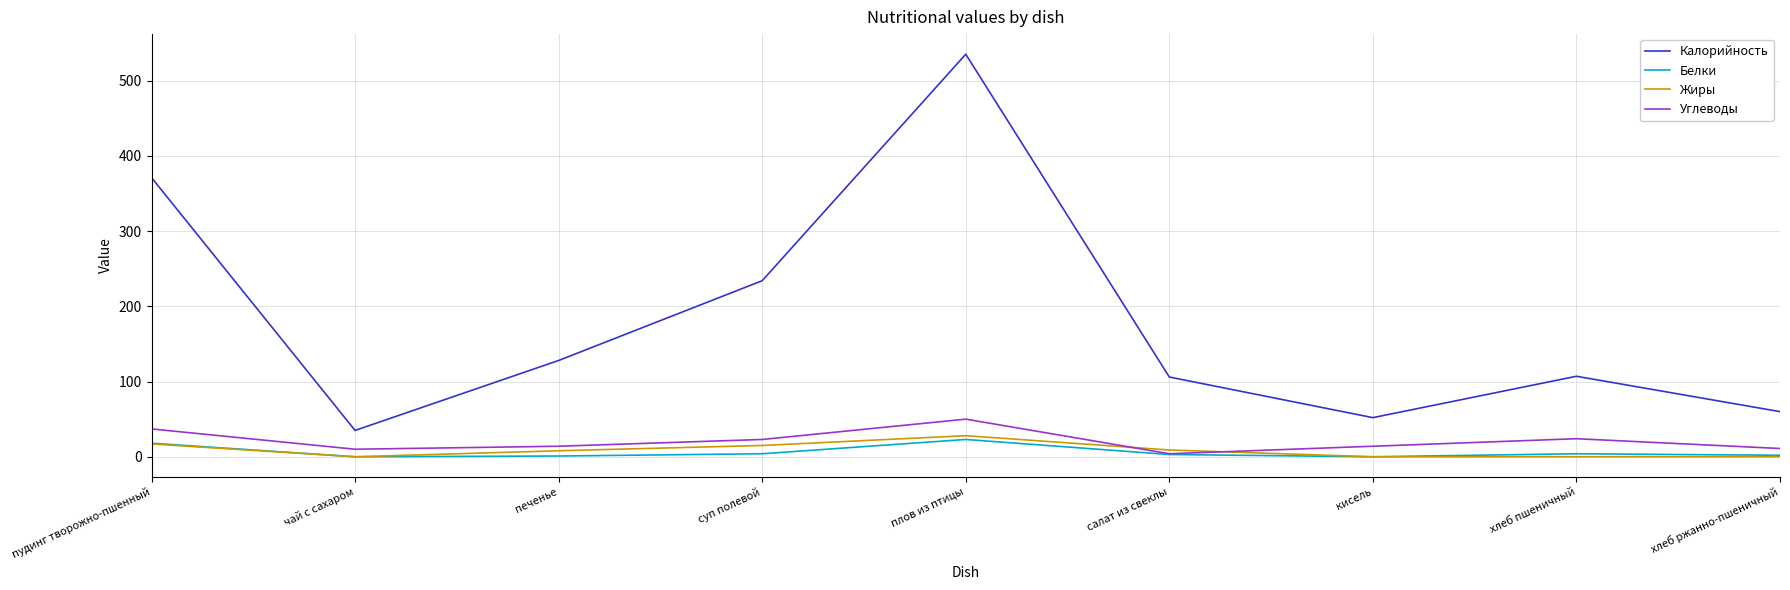

What is the difference between the highest and lowest values at пудинг творожно-пшенный?

354